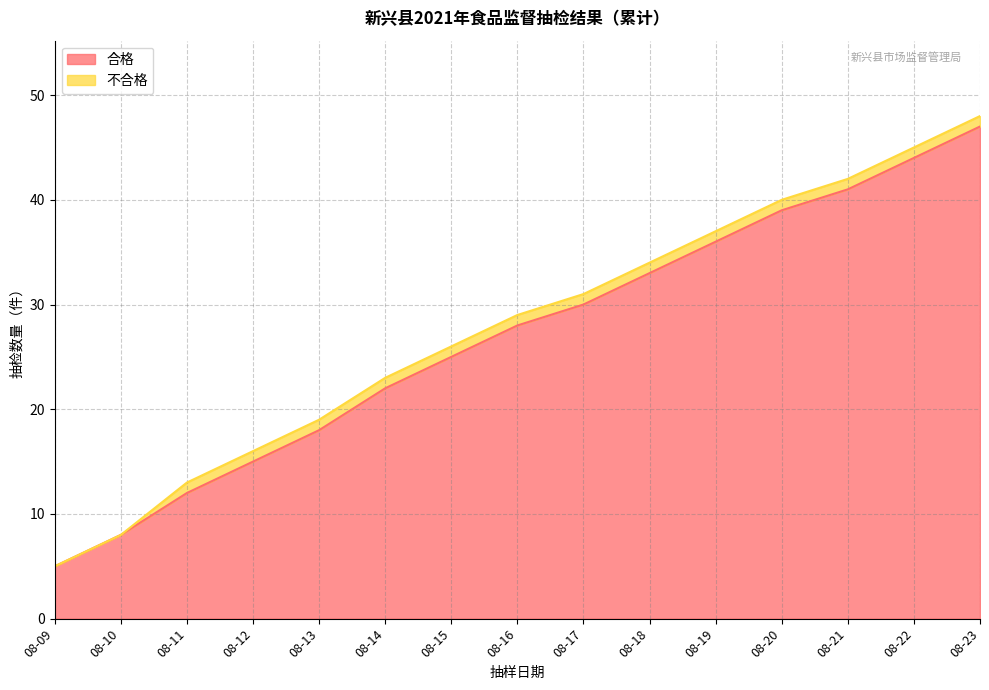

At which label does the data first exceed 28?

08-17